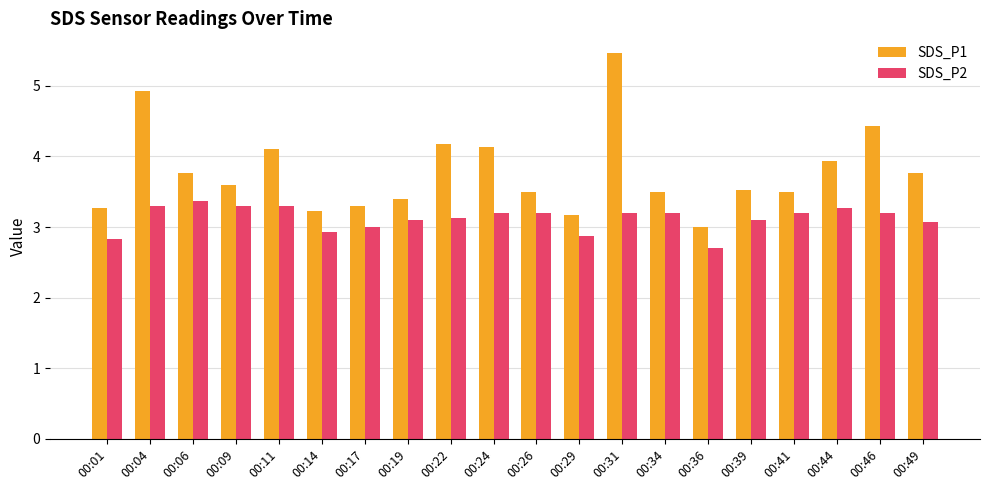

What is the average value of the SDS_P2 series?

3.1